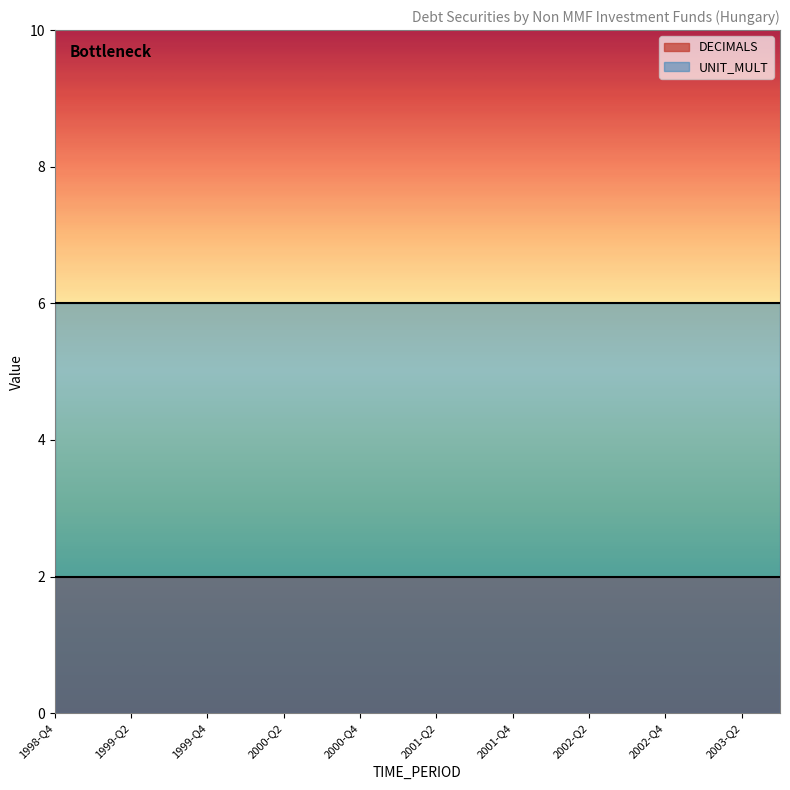

What is the maximum value shown in the chart?

6